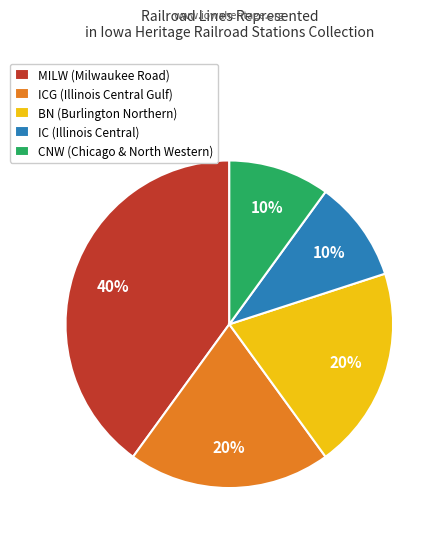

True or false: ICG (Illinois Central Gulf) accounts for 15% of the total.

False